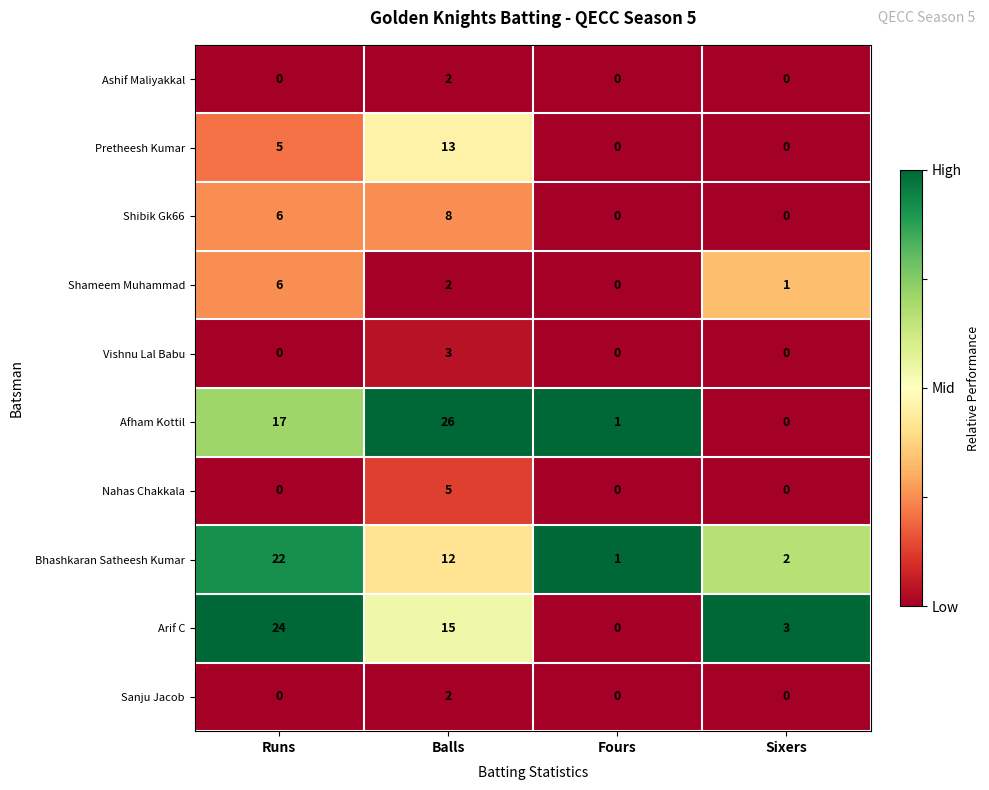

Count the number of data series in this chart.

10